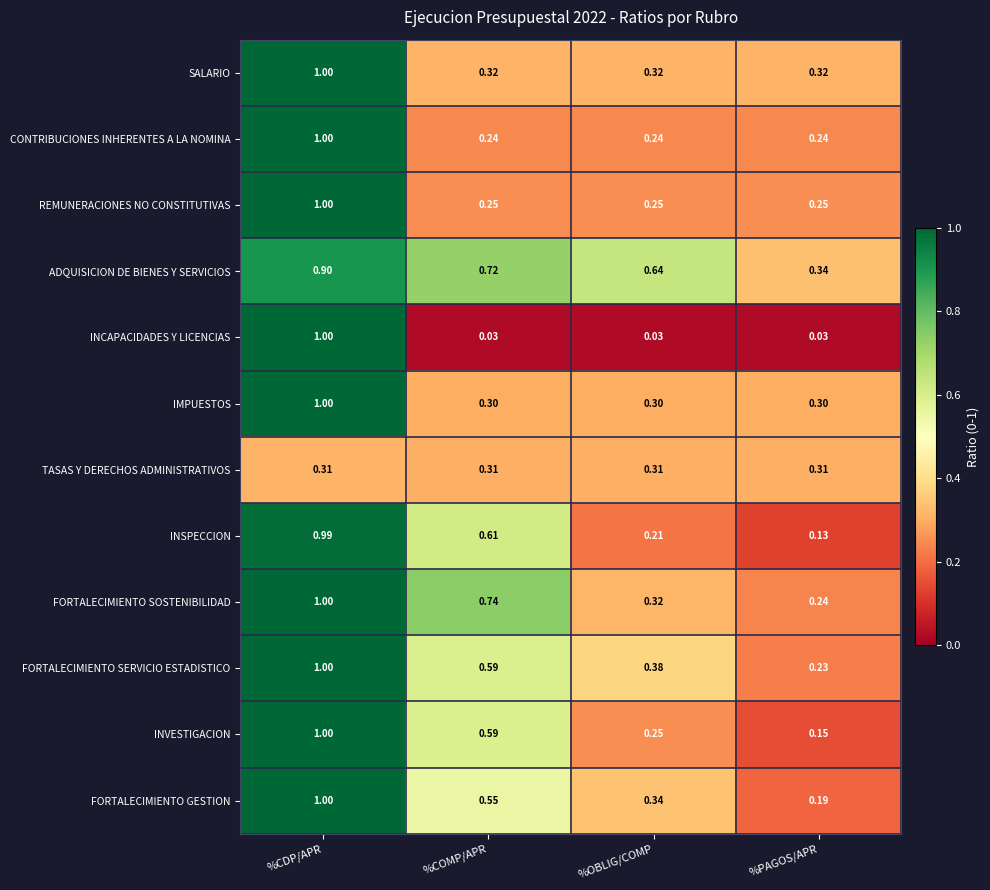

Which label corresponds to the largest value in the chart?

%CDP/APR